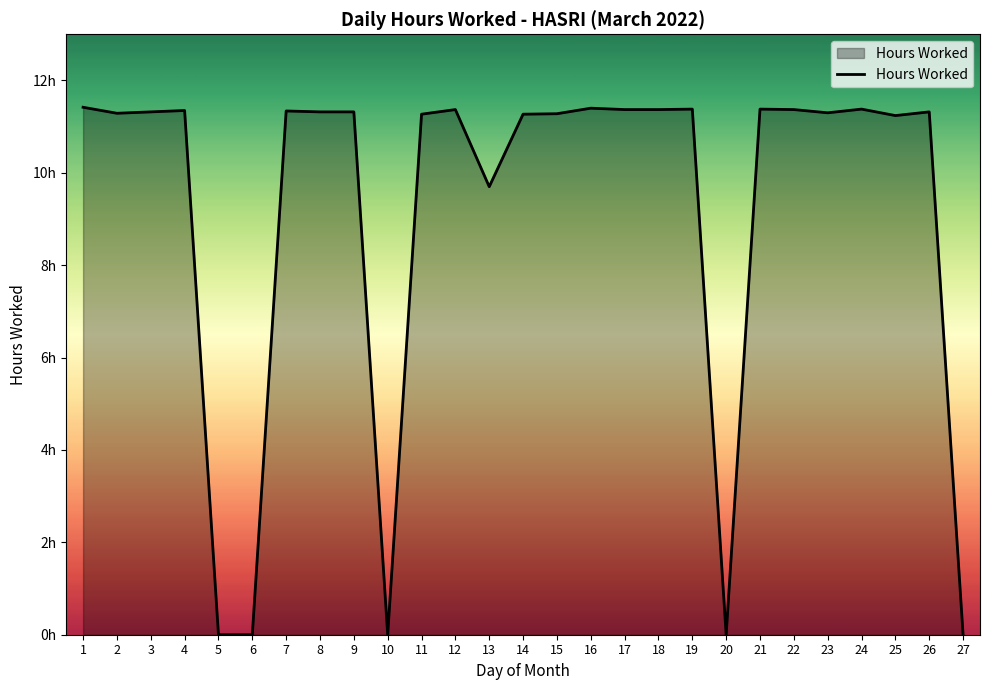

True or false: the data shows 0.0 at 10.

True